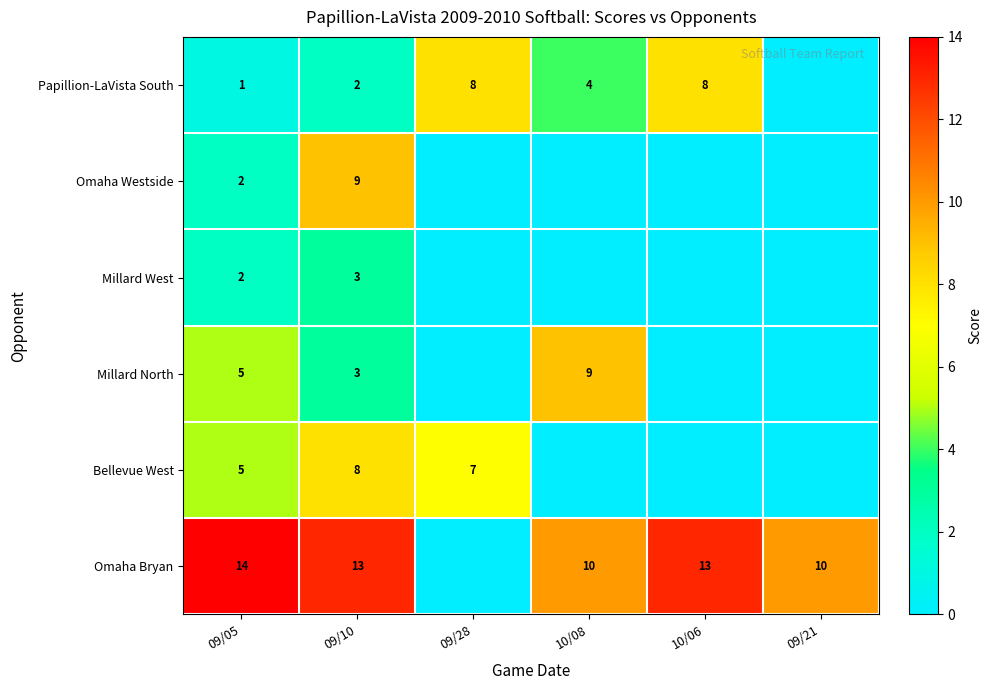

What is the spread (max minus min) of values at 09/21?

10